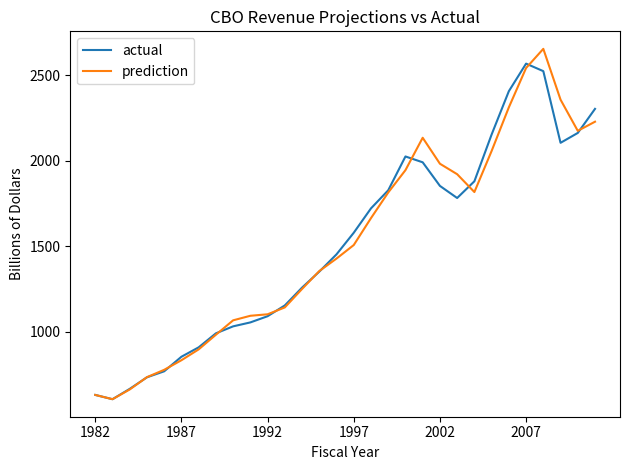

Is this an area chart (filled region under the line)?

No